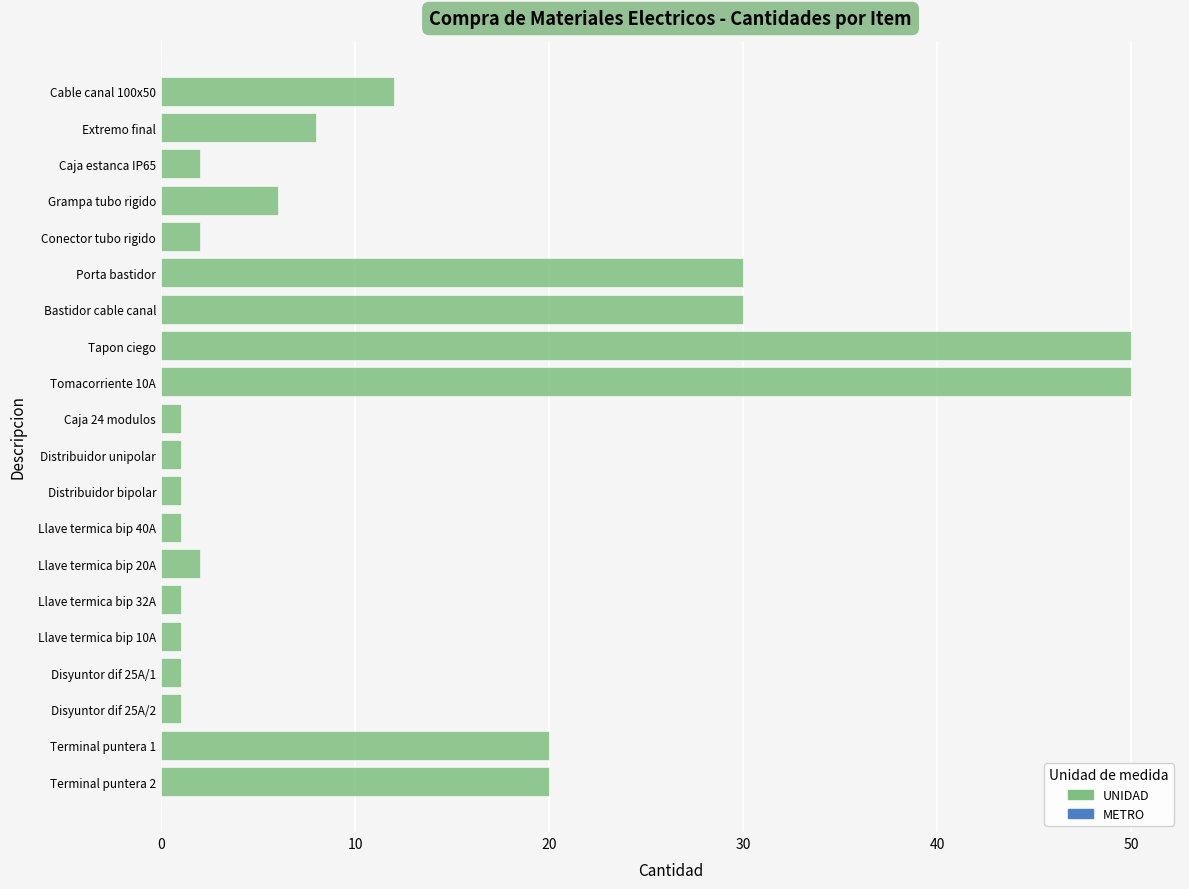

What is the label of the 9th bar from the top?

Tomacorriente 10A